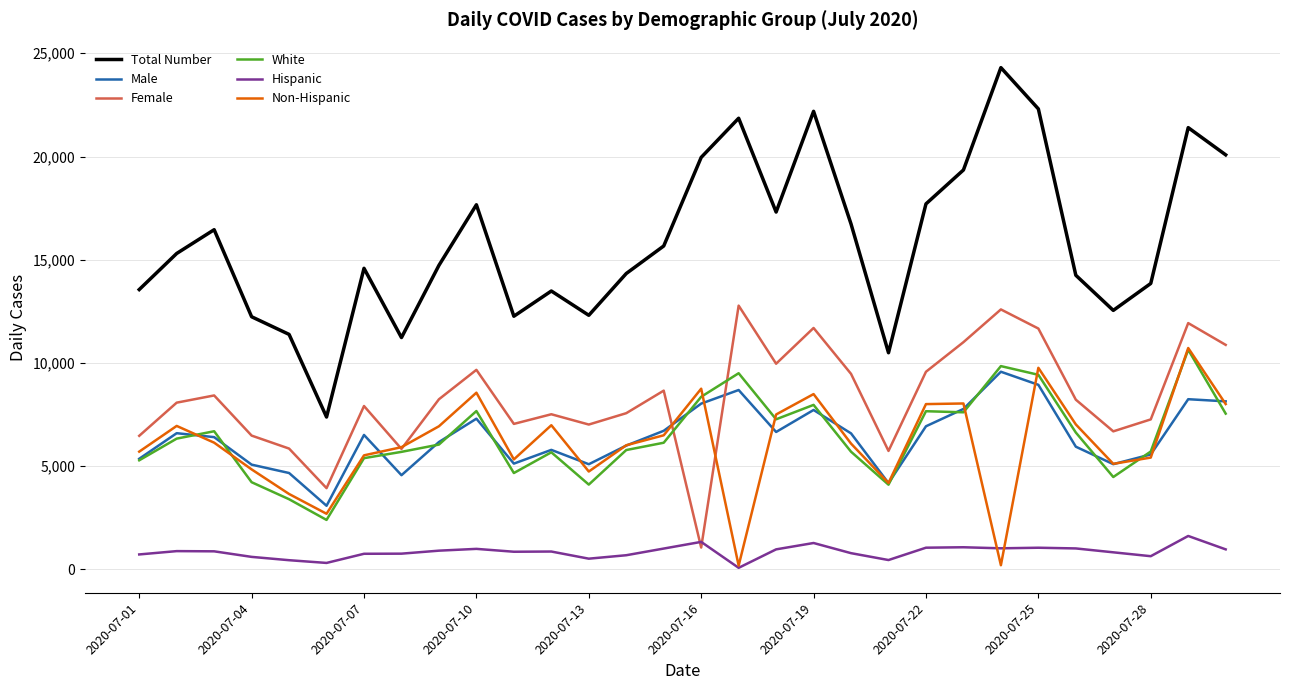

True or false: White and Total Number intersect in this chart.

False